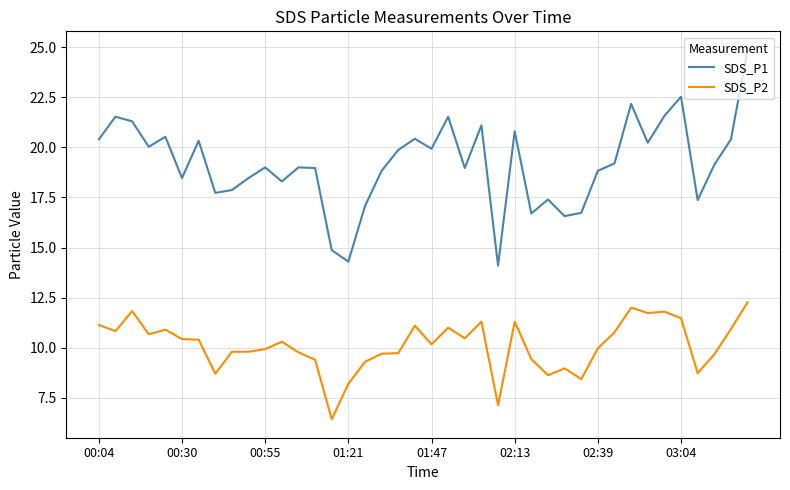

What is the minimum value for SDS_P1?

14.1